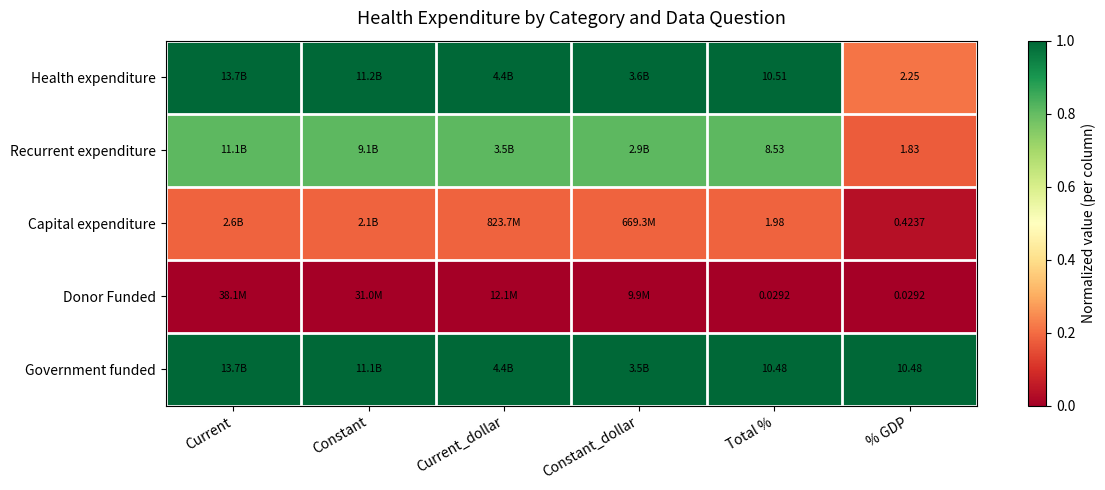

At which label does Capital expenditure reach its minimum?

% GDP